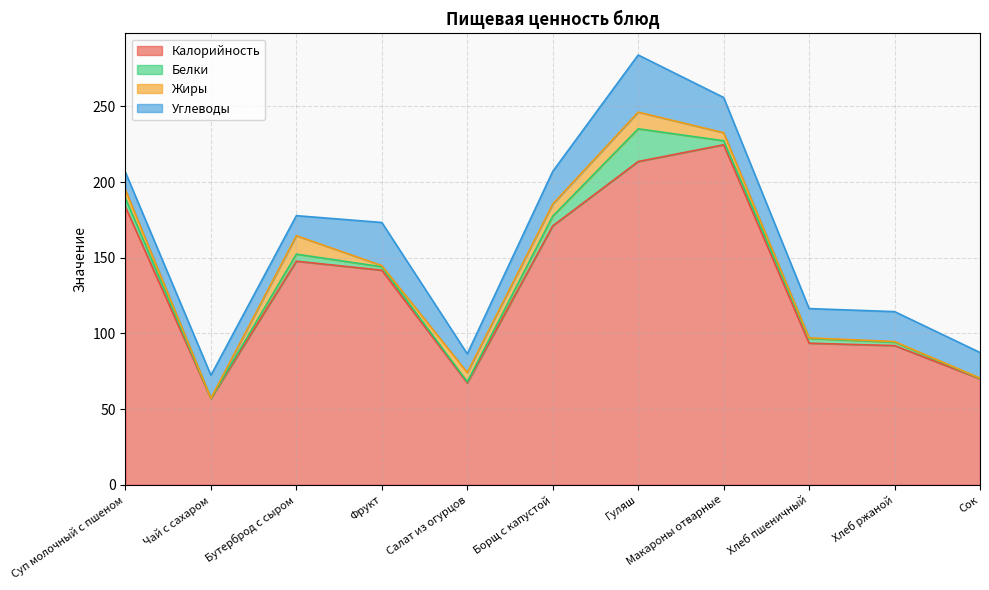

Which has a higher value, Хлеб пшеничный or Бутерброд с сыром?

Бутерброд с сыром